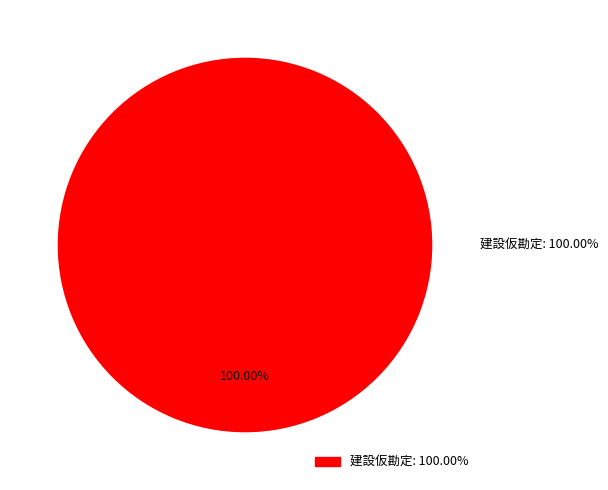

How many segments does this pie chart have?

1